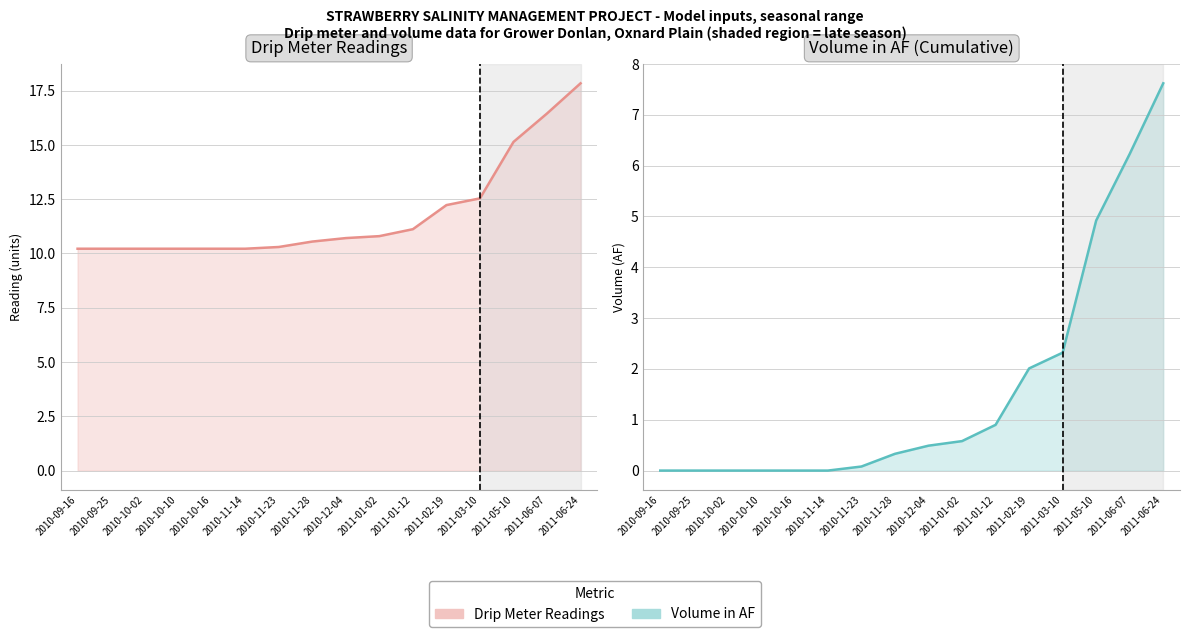

How many lines are shown in the chart?

2